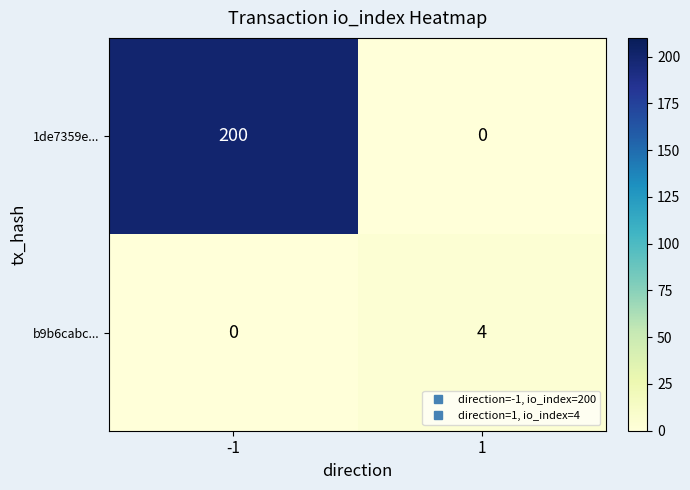

Rank the series by their average value, from lowest to highest.

b9b6cabc..., 1de7359e...